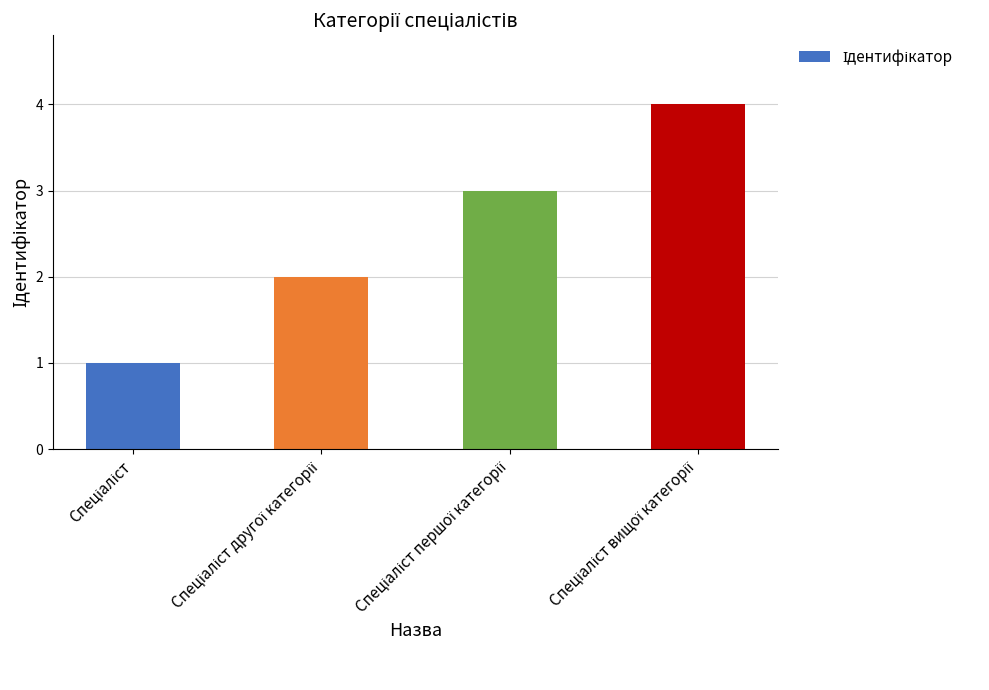

What is the maximum value shown in the chart?

4